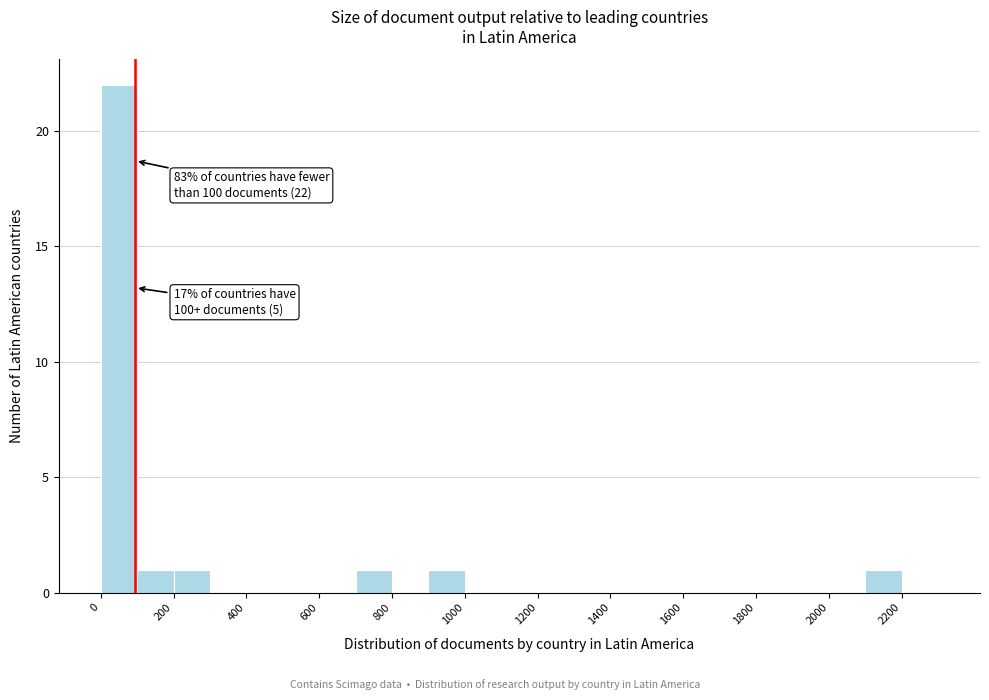

Over which range of the x-axis is the bar tallest?

0 to 100